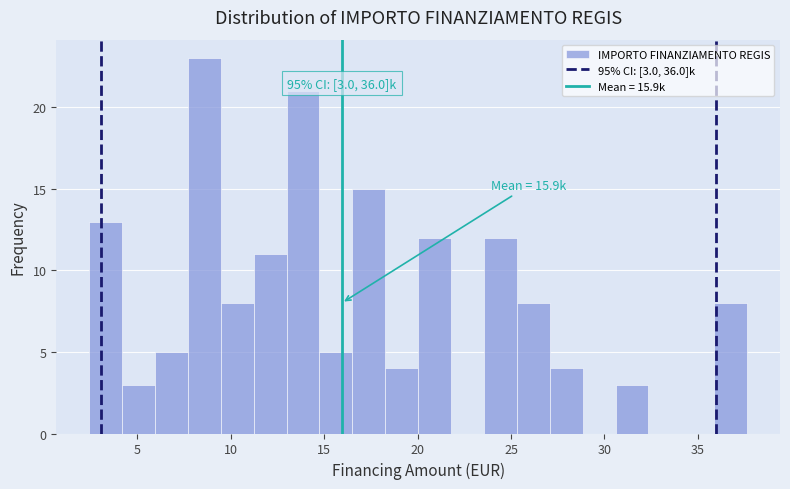

Read against the x-axis, roughly where is the centre of the tallest bar?

8.5